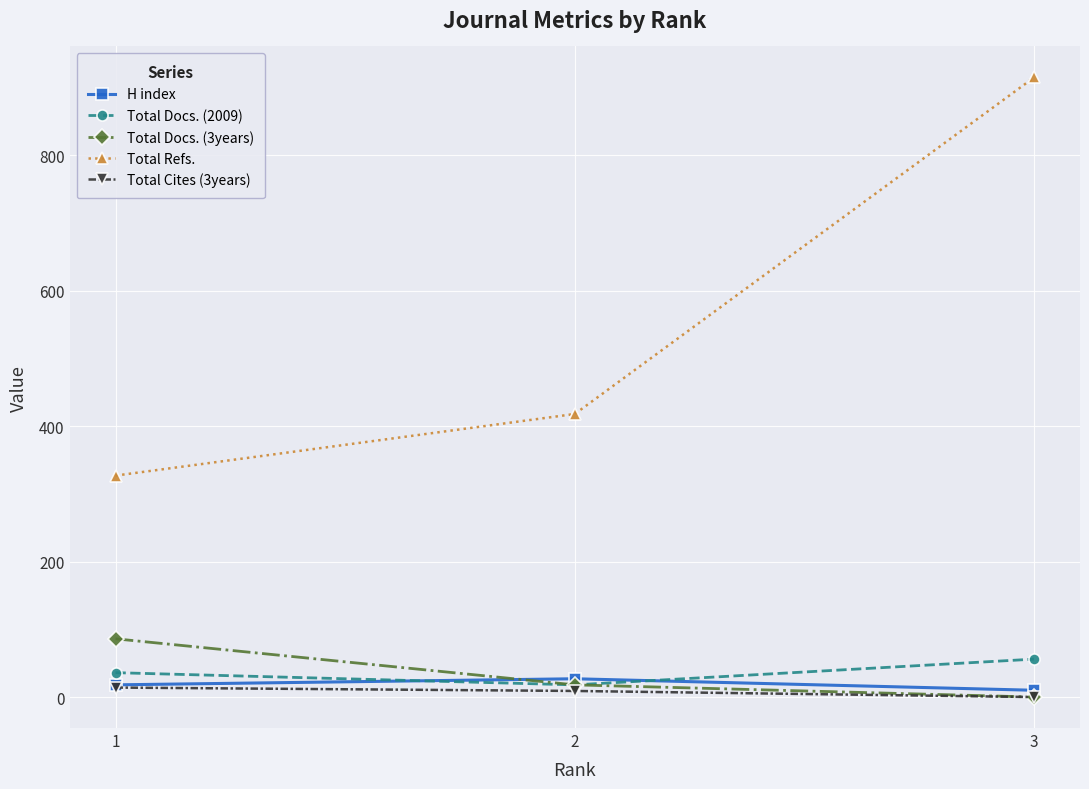

What is the average value of the Total Docs. (3years) series?

35